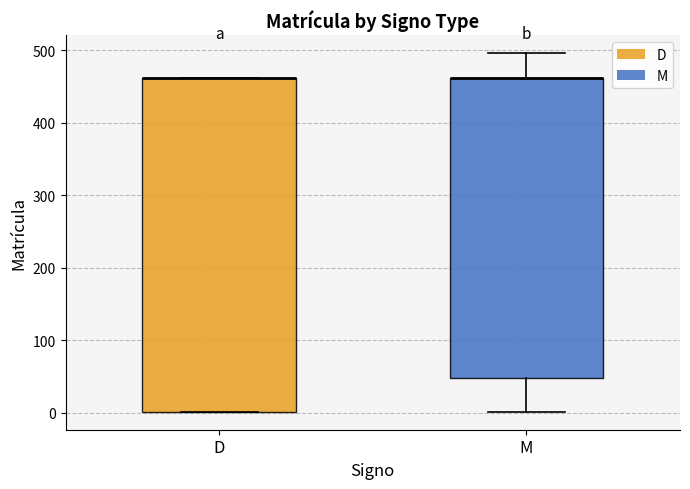

Reading left to right, transcribe this box plot: for each box, give where its median line is, the range the box spans, and where its two whiskers end, as read against the y-axis. The values are not printed on the chart, so give them approximately, as read against the axis.

D: median 460 (drawn on the box's upper edge), box 0 to 460, whiskers 0 to 460
M: median 460 (drawn on the box's upper edge), box 50 to 460, whiskers 0 to 500